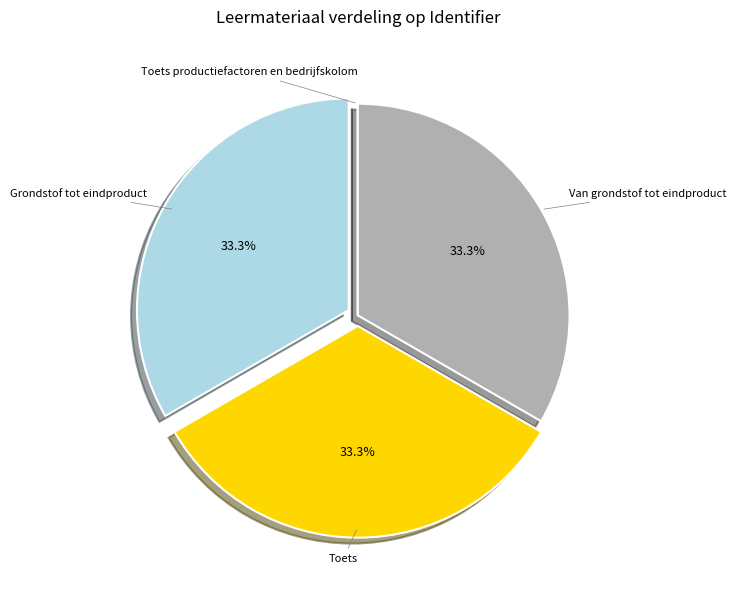

Is there any slice that represents more than half of the pie?

No